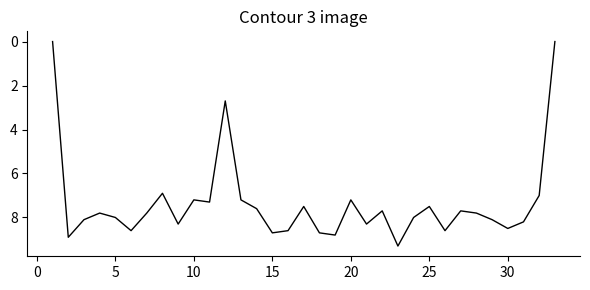

What is the difference between the maximum and minimum values?

9.3